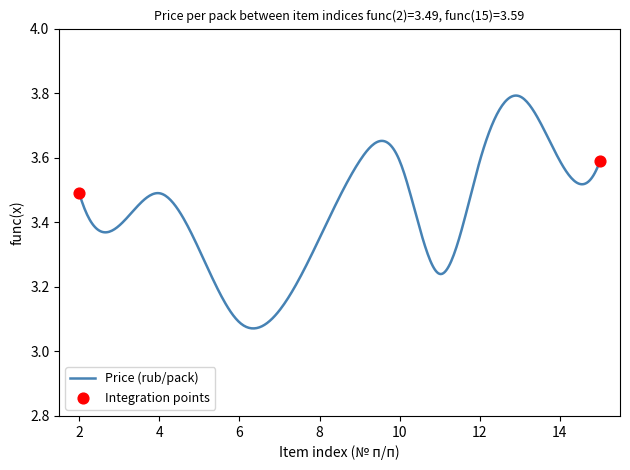

What is the difference between the maximum and minimum values?

0.7